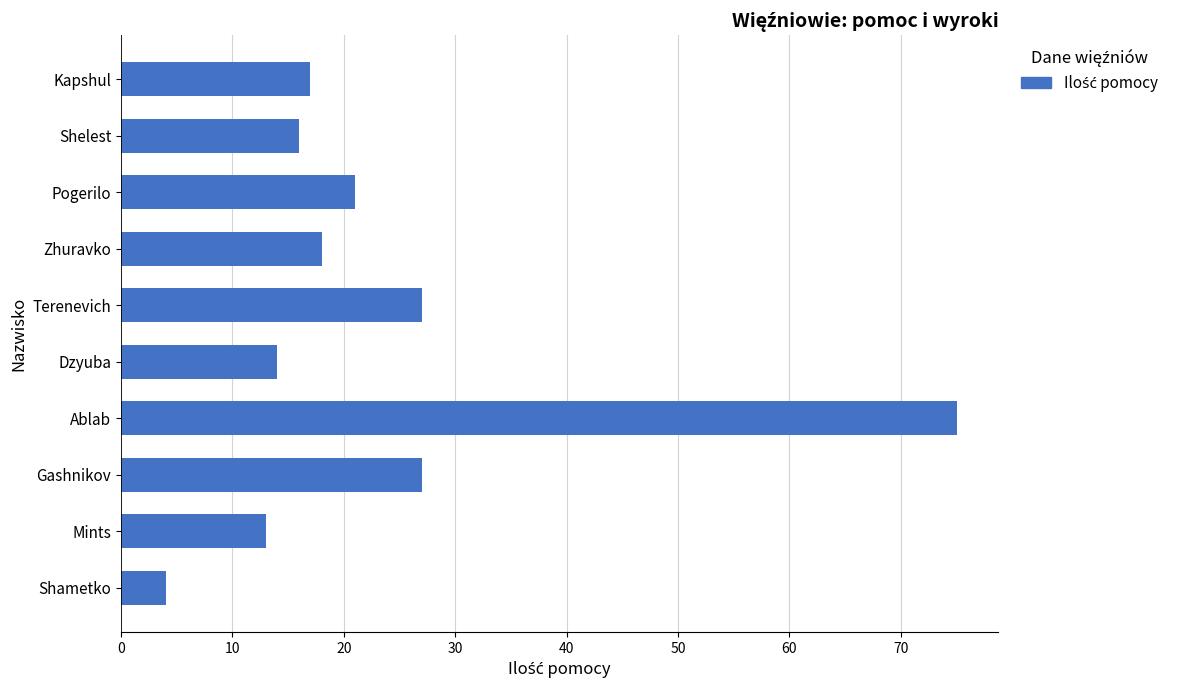

Reading top to bottom, what are all the values shown in this chart?

Kapshul=17	Shelest=16	Pogerilo=21	Zhuravko=18	Terenevich=27	Dzyuba=14	Ablab=75	Gashnikov=27	Mints=13	Shametko=4